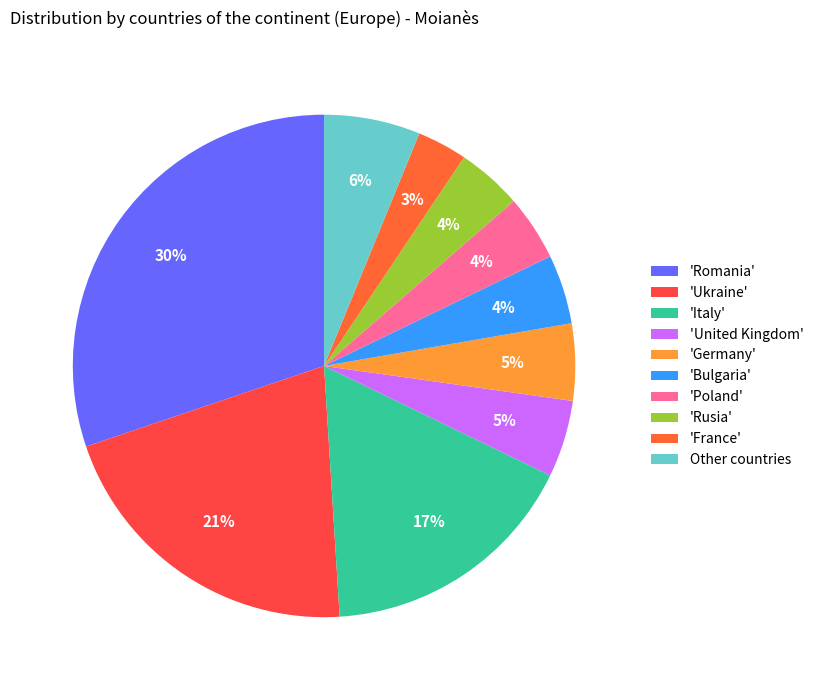

Is Other countries the majority of the pie?

No